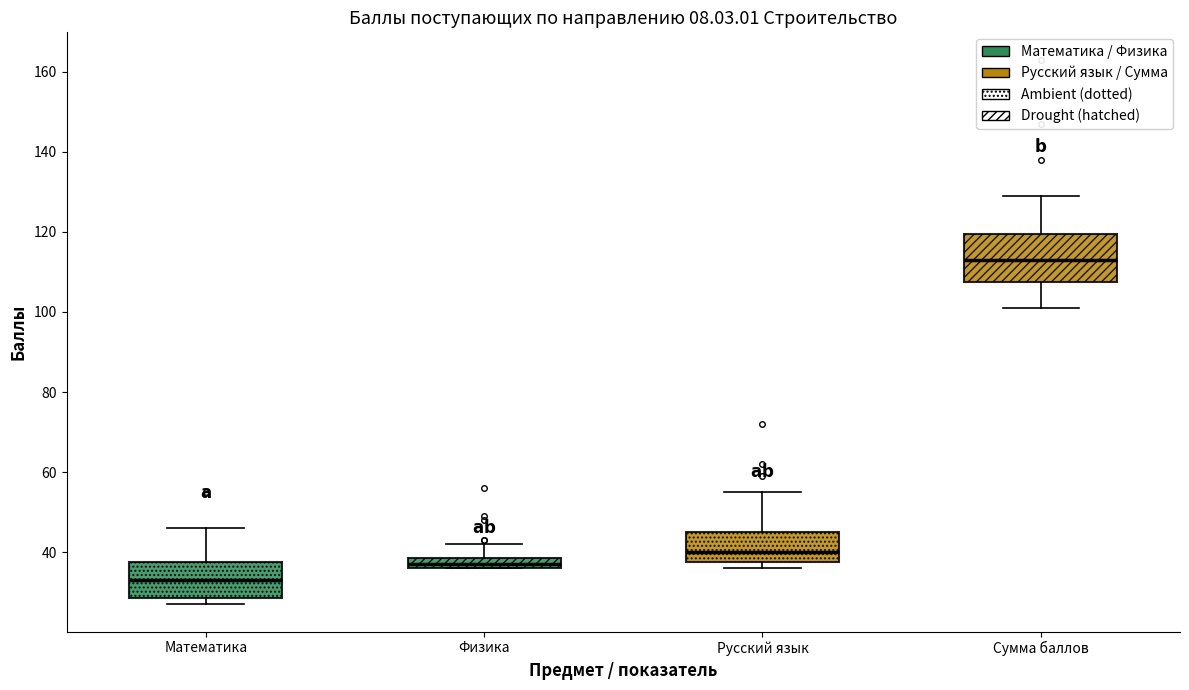

Where does the median line of the box for Русский язык sit on the y-axis? The values are not printed on the chart, so give them approximately, as read against the axis.

40